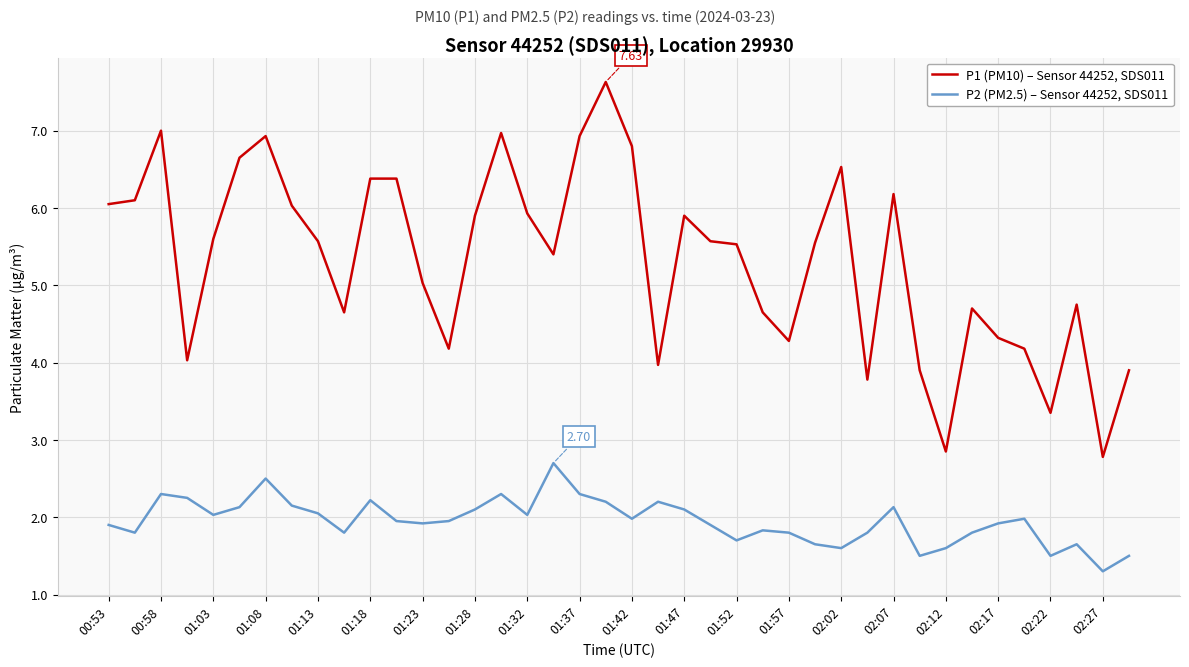

Which series has the widest spread of values?

P1 (PM10) – Sensor 44252, SDS011